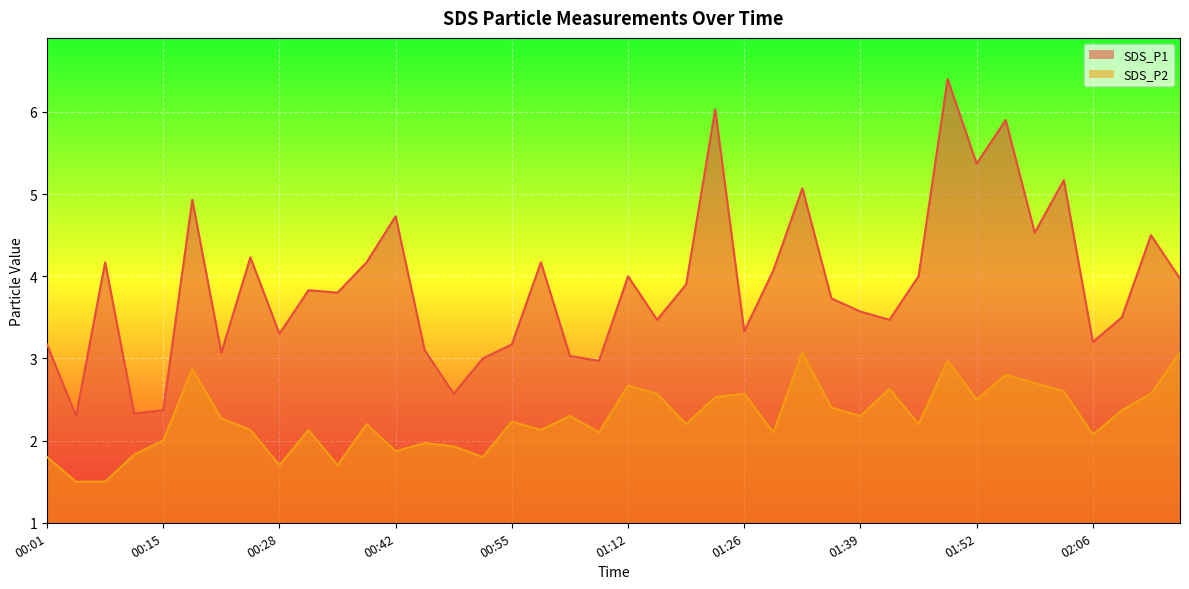

What is the sum of all SDS_P1_line values?

155.6